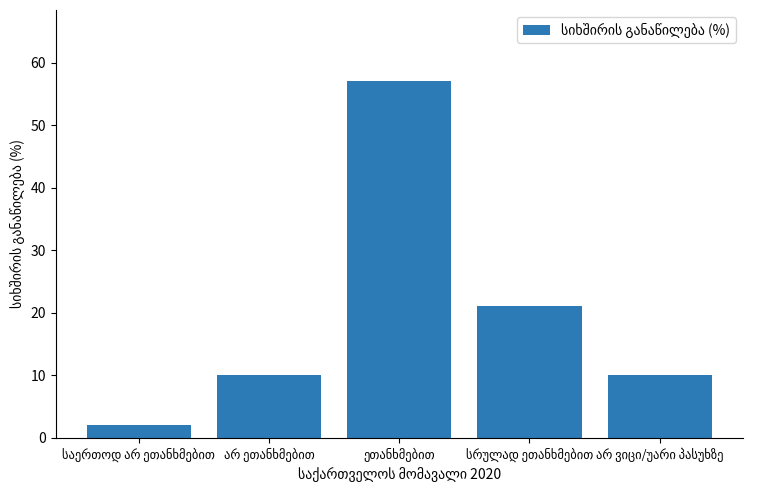

What is the value of the 4th bar from the left?

21